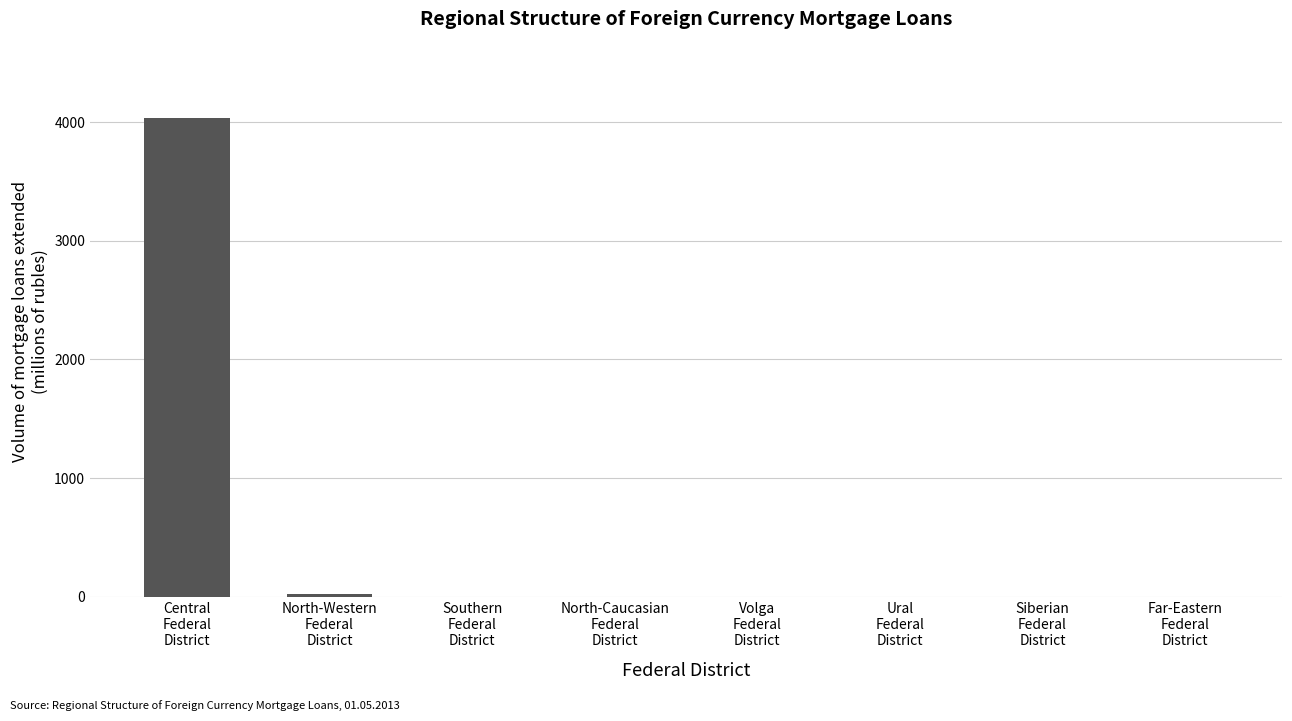

Count the number of data series in this chart.

1